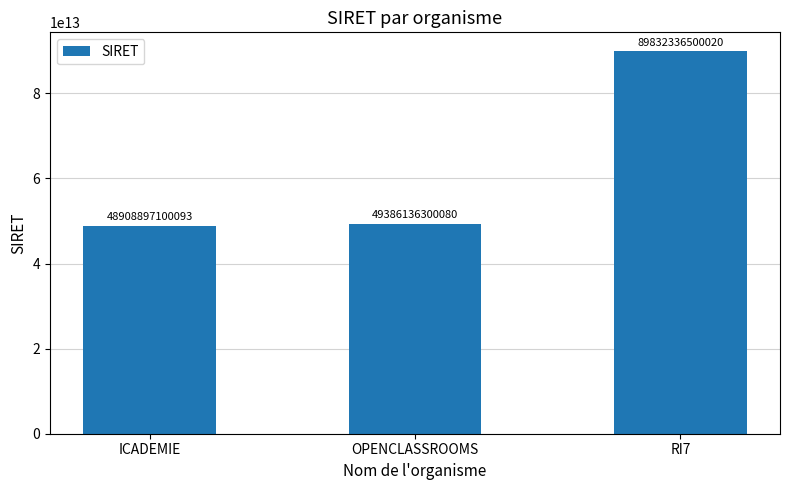

What is the change in value from OPENCLASSROOMS to RI7?

+40446200199940